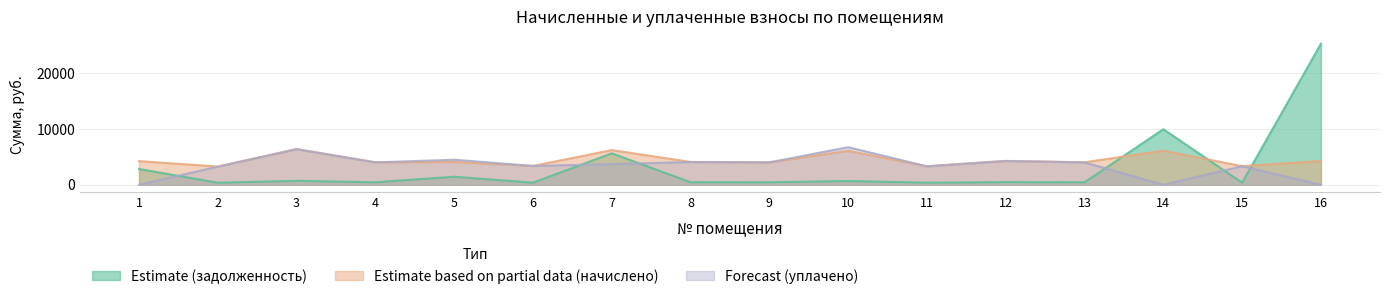

At which category is the sum across all series the highest?

16